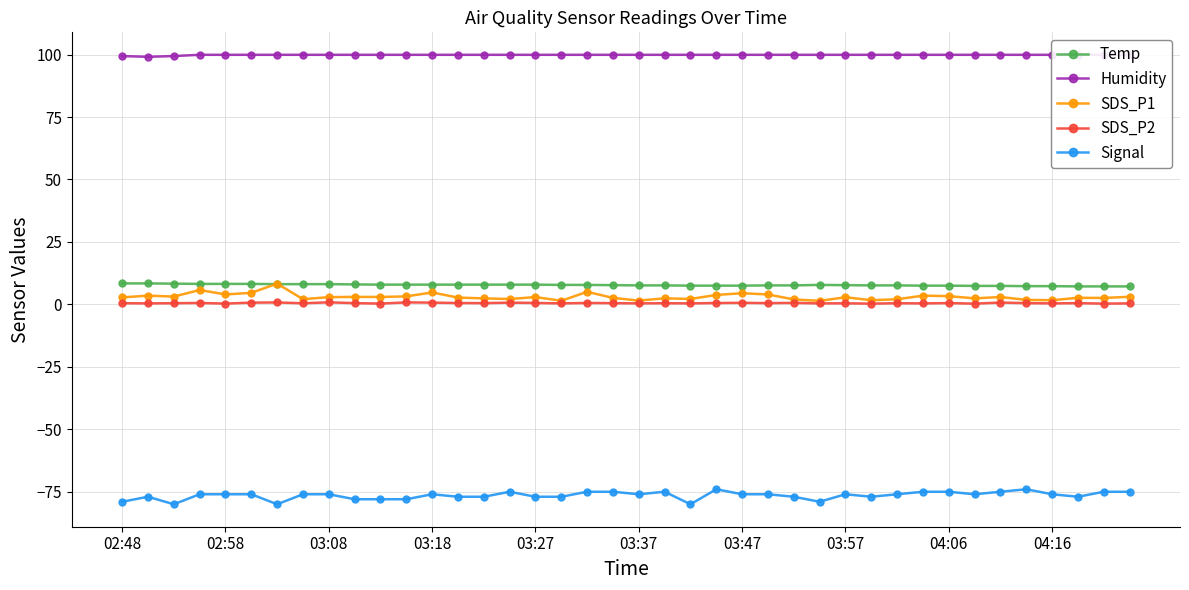

What is the highest value of the SDS_P1 series?

8.3